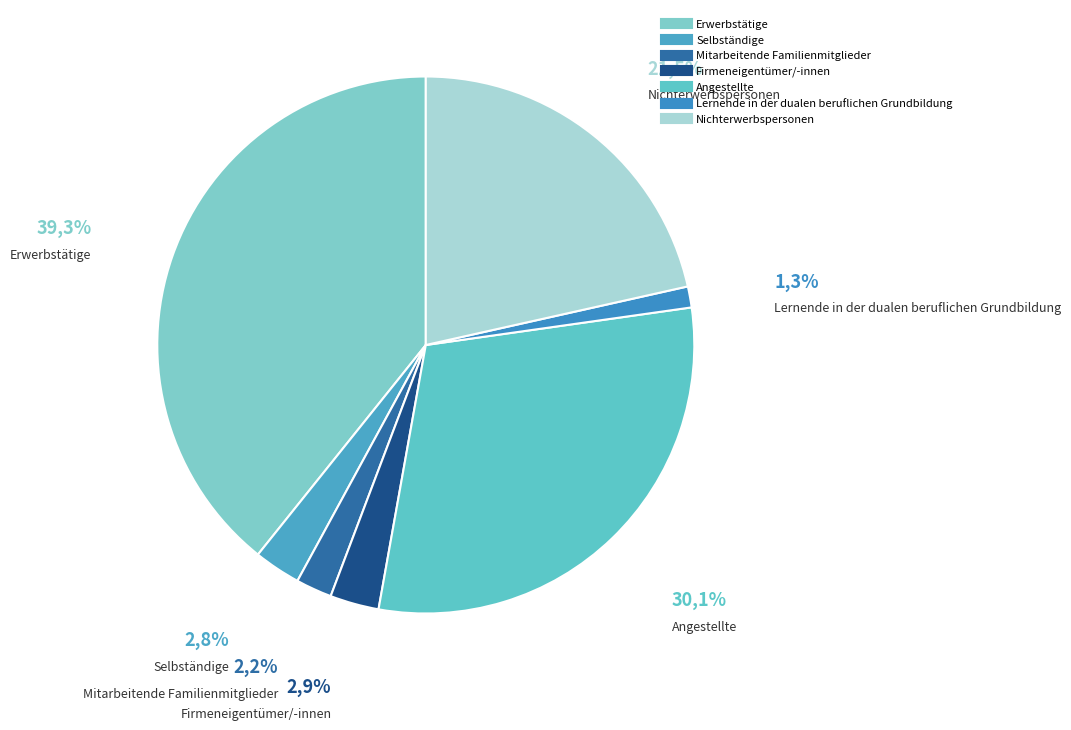

Is Nichterwerbspersonen the majority of the pie?

No